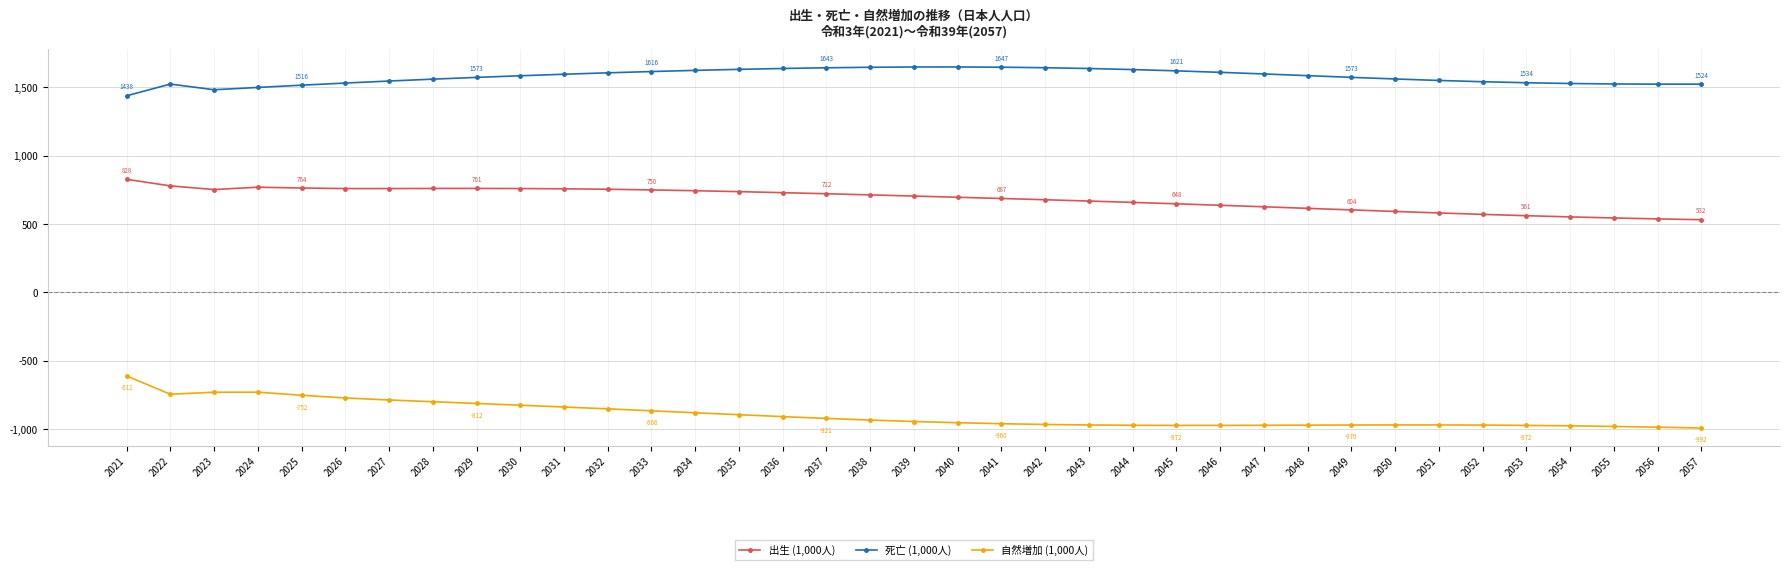

Which series changed the most between 2035 and 2053?

出生 (1,000人)